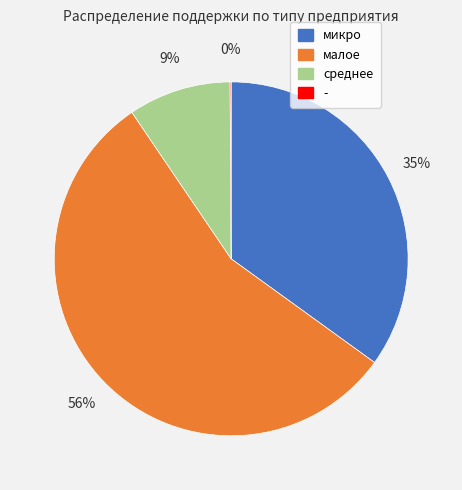

Combined, do малое and среднее account for over 50%?

Yes